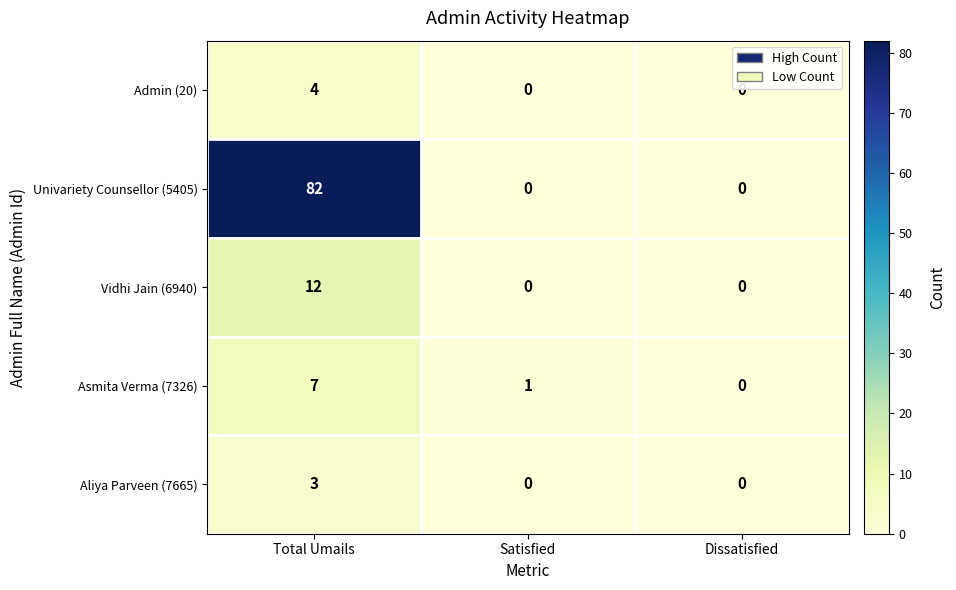

What is the total value across all series at Satisfied?

1